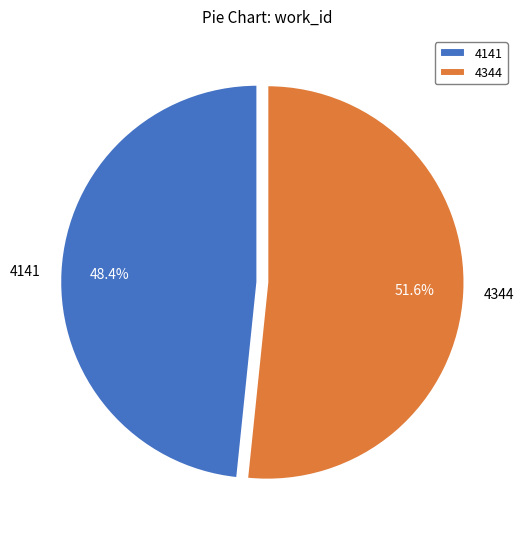

To the nearest percent, what percentage of the pie is 4141?

48%